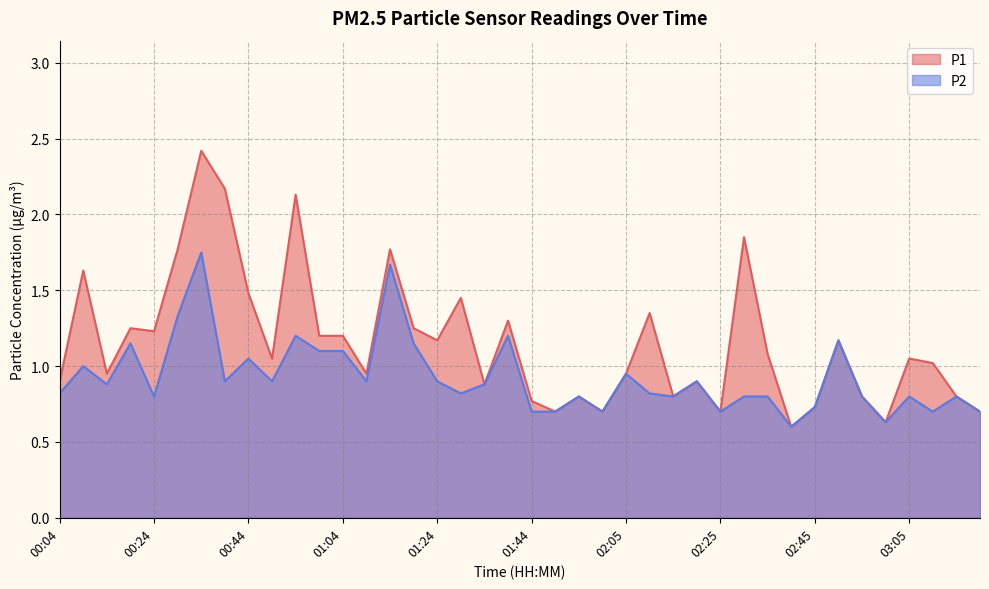

What is the sum of the P1 values at 03:00 and 00:29?

2.4